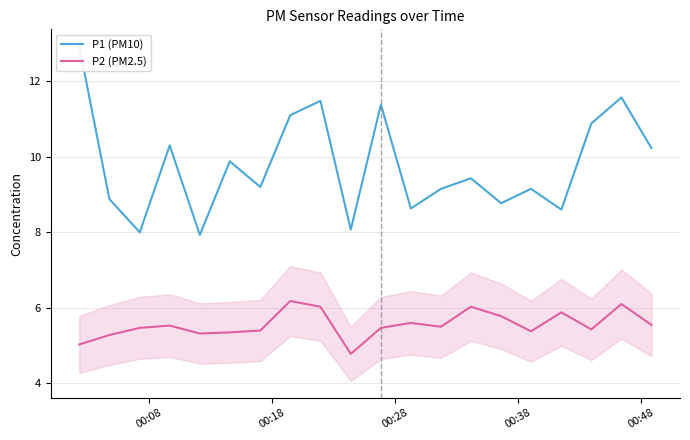

What is the minimum value for P2 (PM2.5)?

4.8